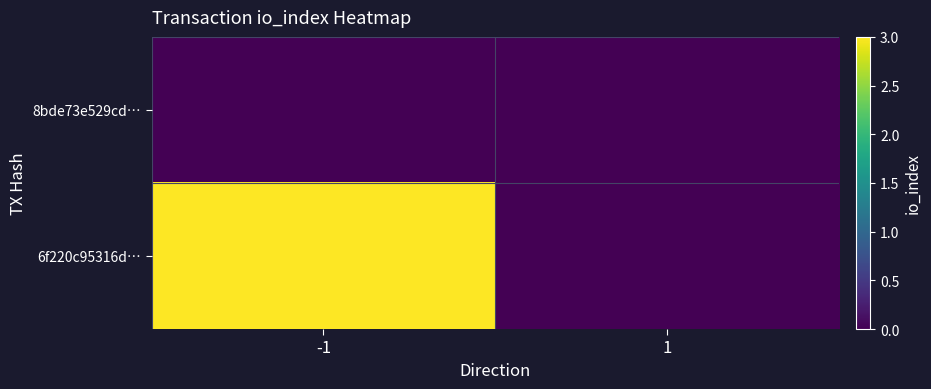

How many distinct data groups are displayed?

2